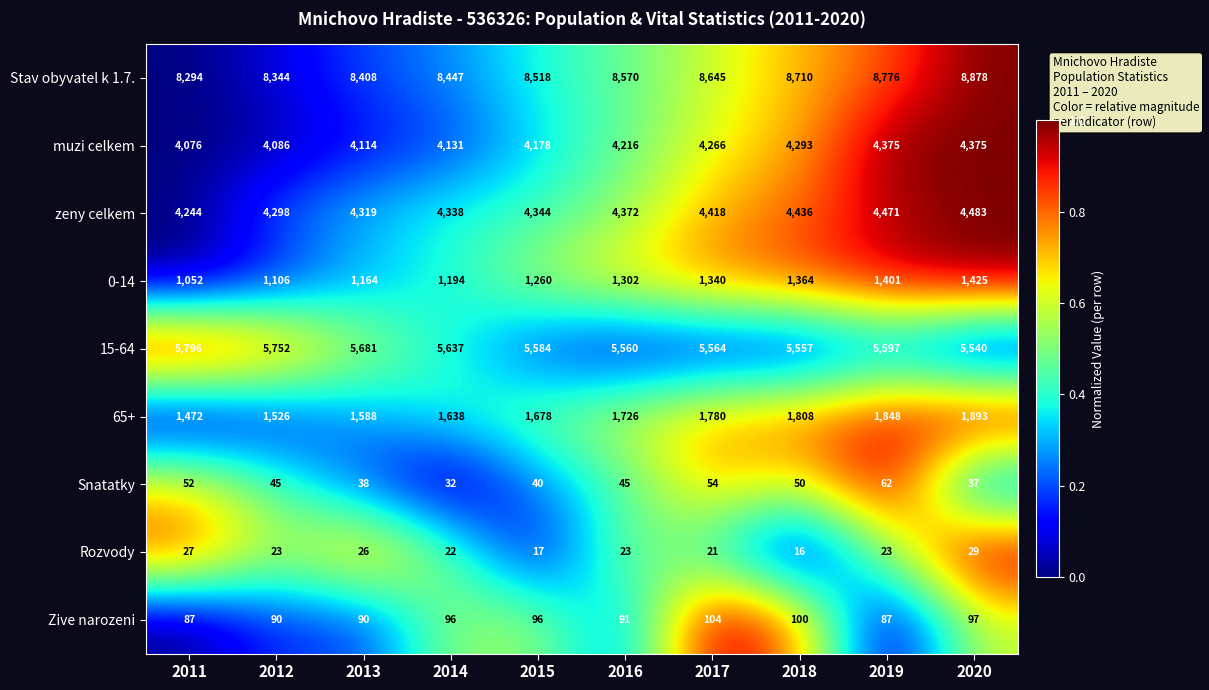

What is the difference between the second highest and second lowest values in the 15-64 series?

195